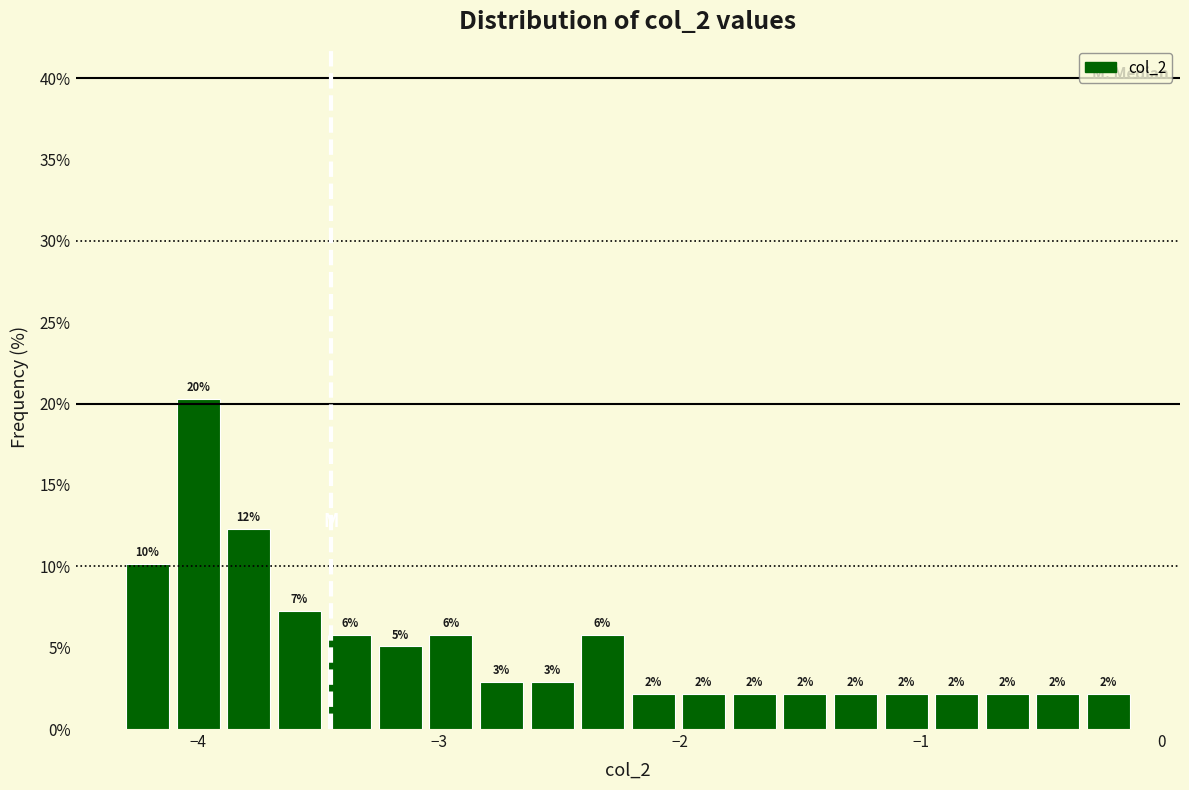

Read against the x-axis, roughly where is the centre of the tallest bar?

-4.0